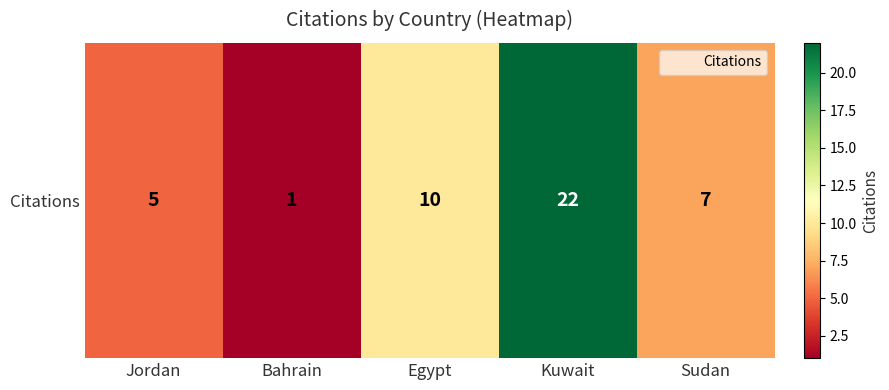

Where is the data nearest to the value 11?

Egypt